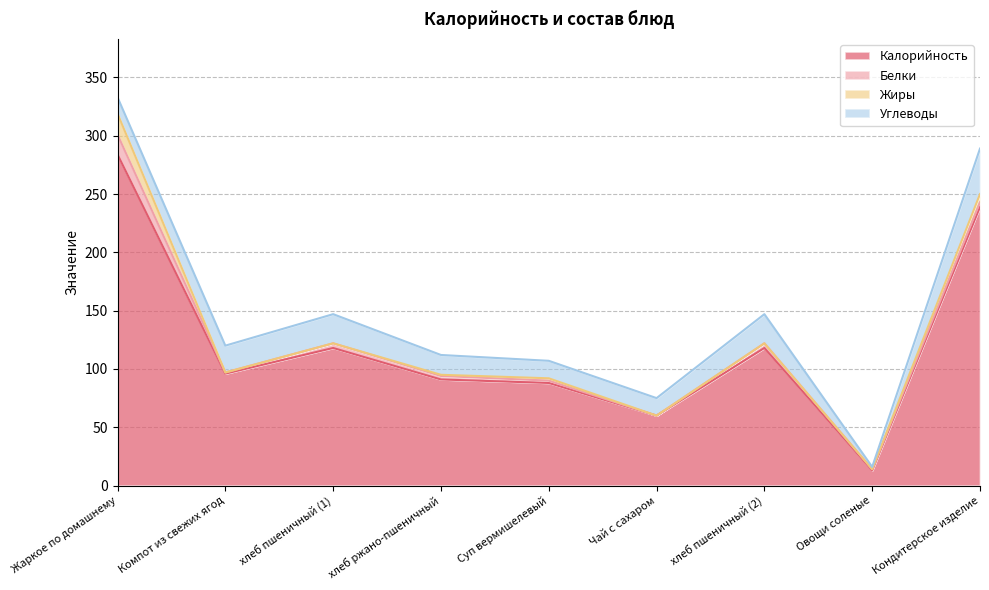

What is the average value of the Белки series?

4